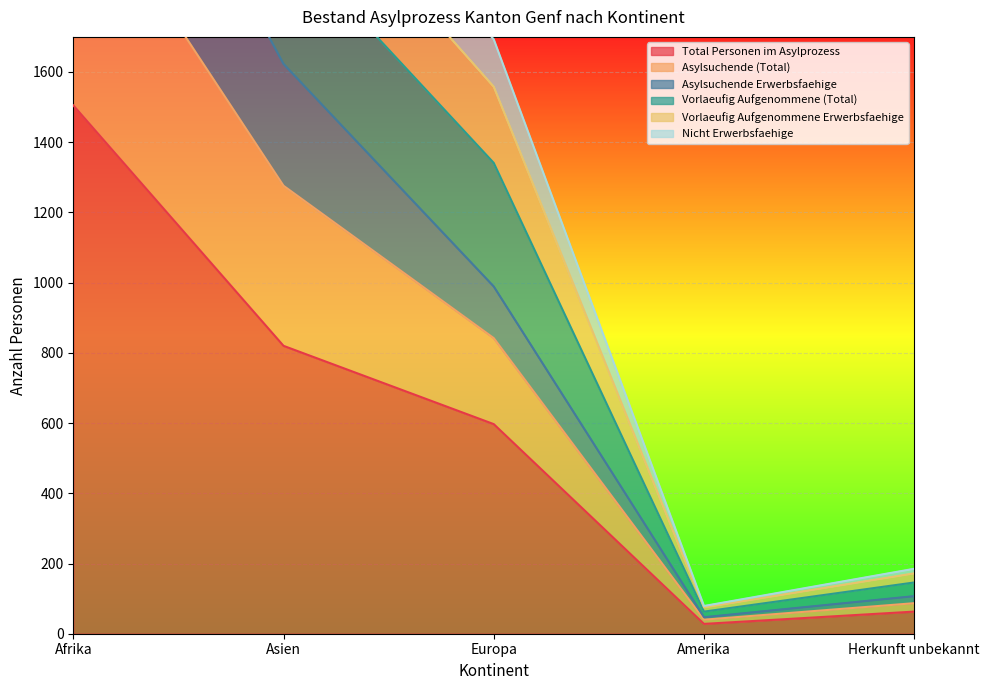

At which label does Total Personen im Asylprozess reach its peak?

Afrika